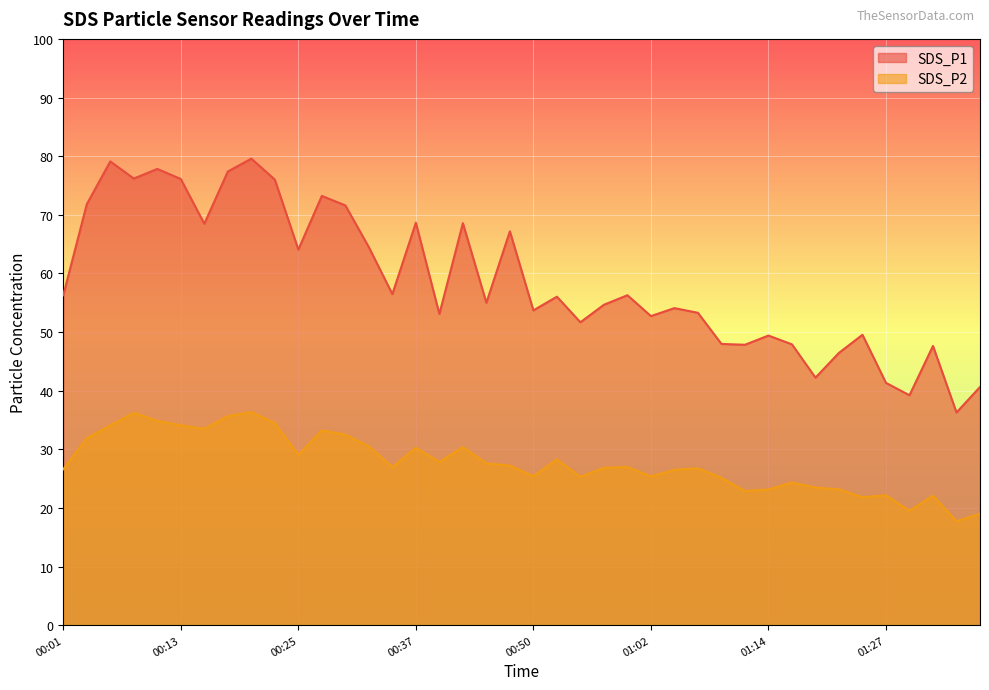

What are all the series names shown in the legend?

SDS_P1, SDS_P2